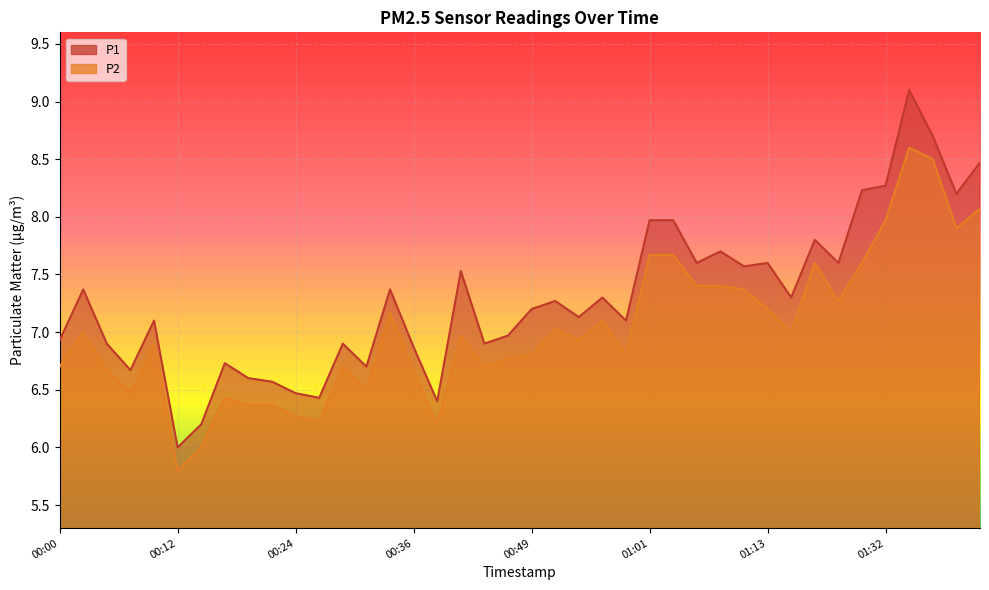

Is it true that P1 equals 6.5 at 00:24?

True